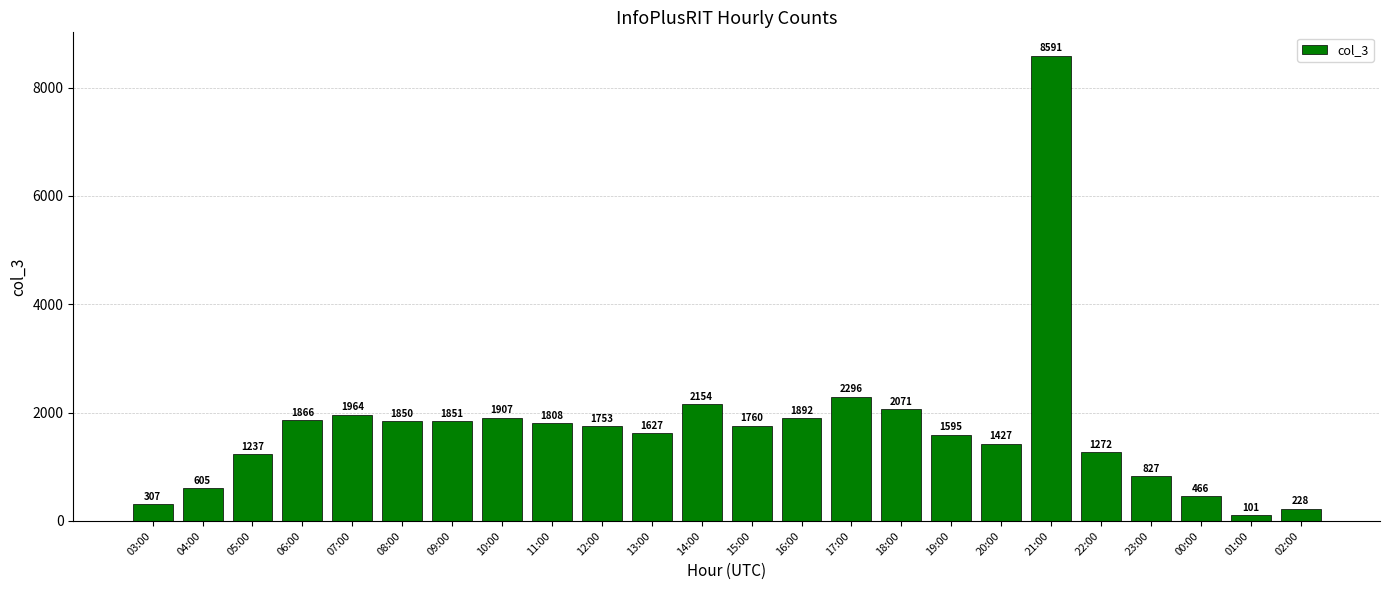

What is the value of the 13th bar from the left?

1760